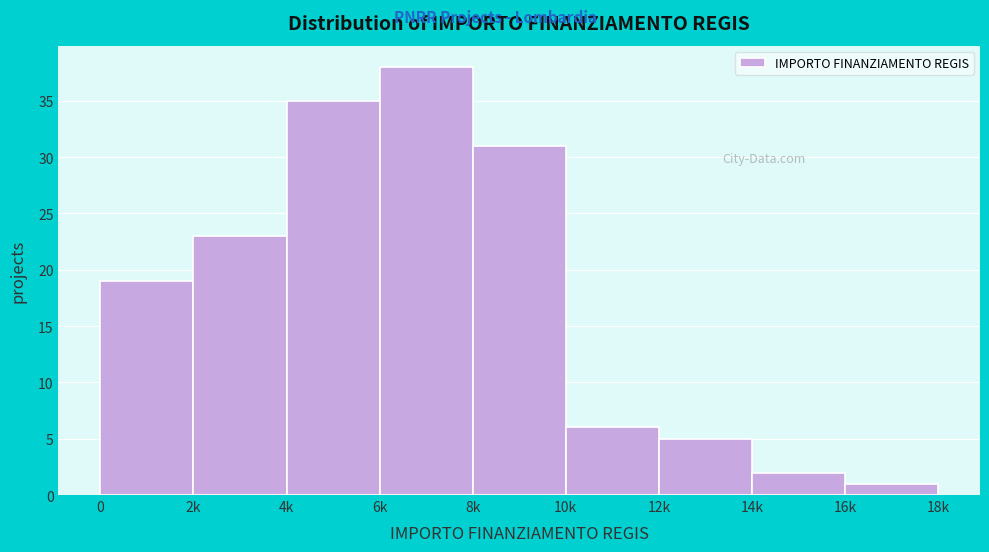

Reading right to left, list all the values displayed in this chart.

1	2	5	6	31	38	35	23	19